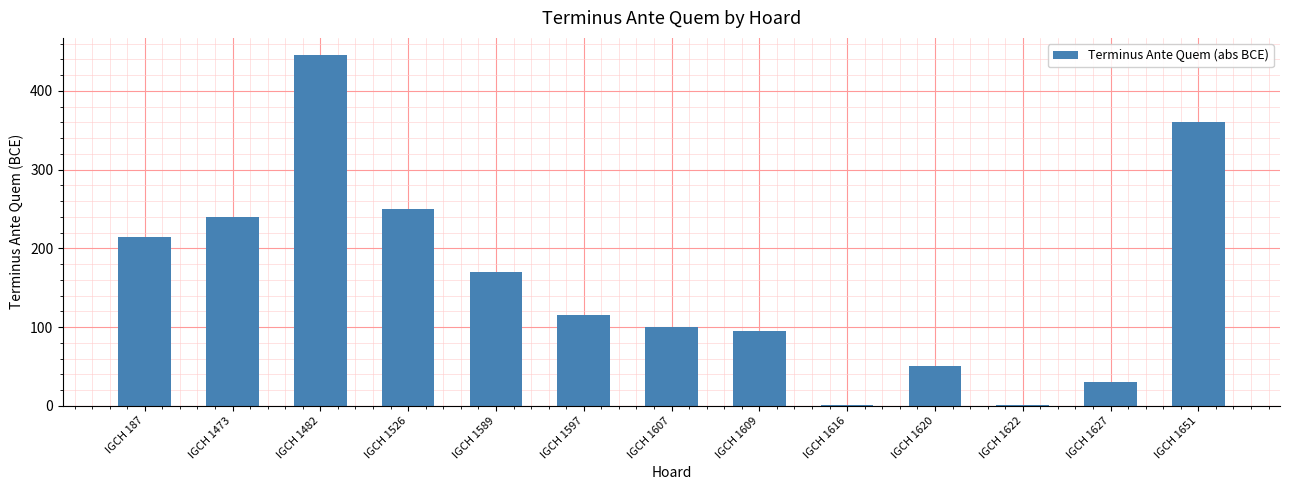

Are the bars horizontal?

No